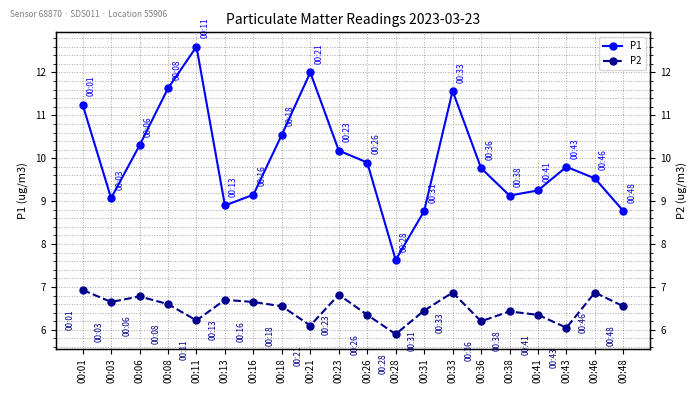

Is the value of P2 at 00:48 greater than the value of P1 at 00:36?

No